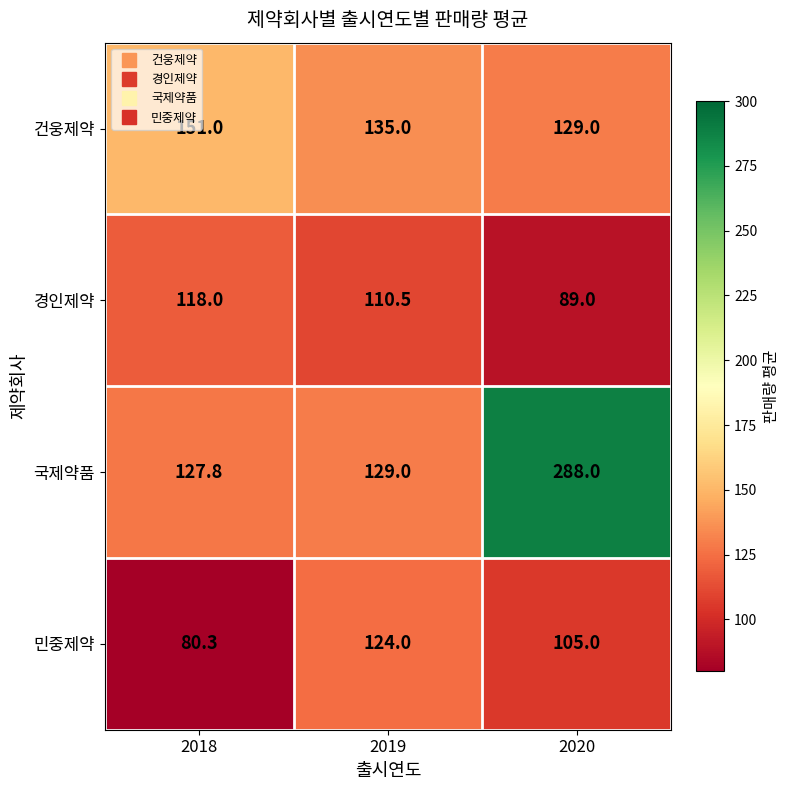

Which label corresponds to the smallest value in the chart?

2018